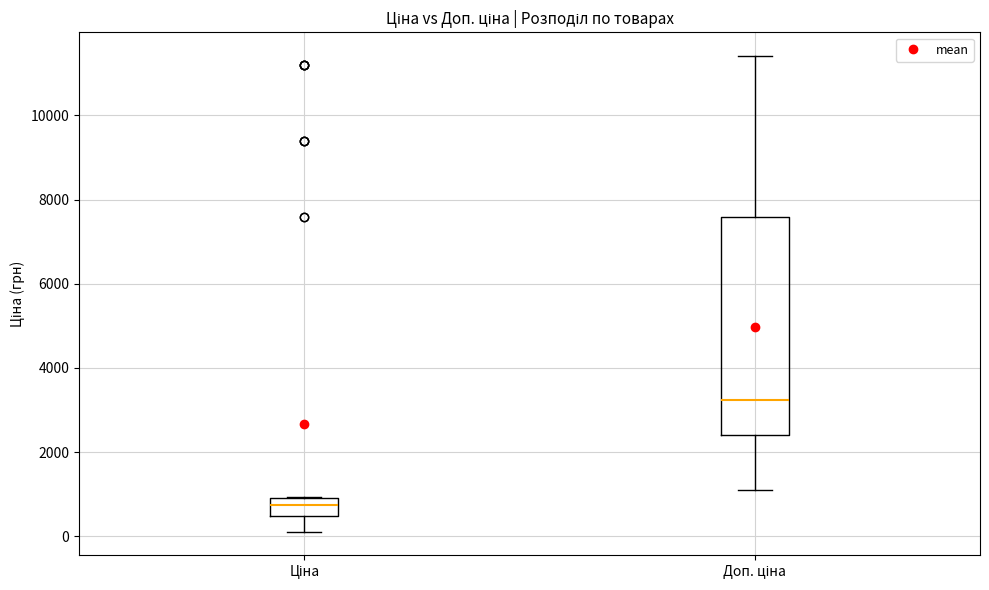

Reading left to right, read every box against the y-axis: the position of its median line, the range the box covers, and the ends of its whiskers. The values are not printed on the chart, so give them approximately, as read against the axis.

Ціна: median 800, box 400 to 1000, whiskers 200 to 1000
Доп. ціна: median 3200, box 2400 to 7600, whiskers 1200 to 11400